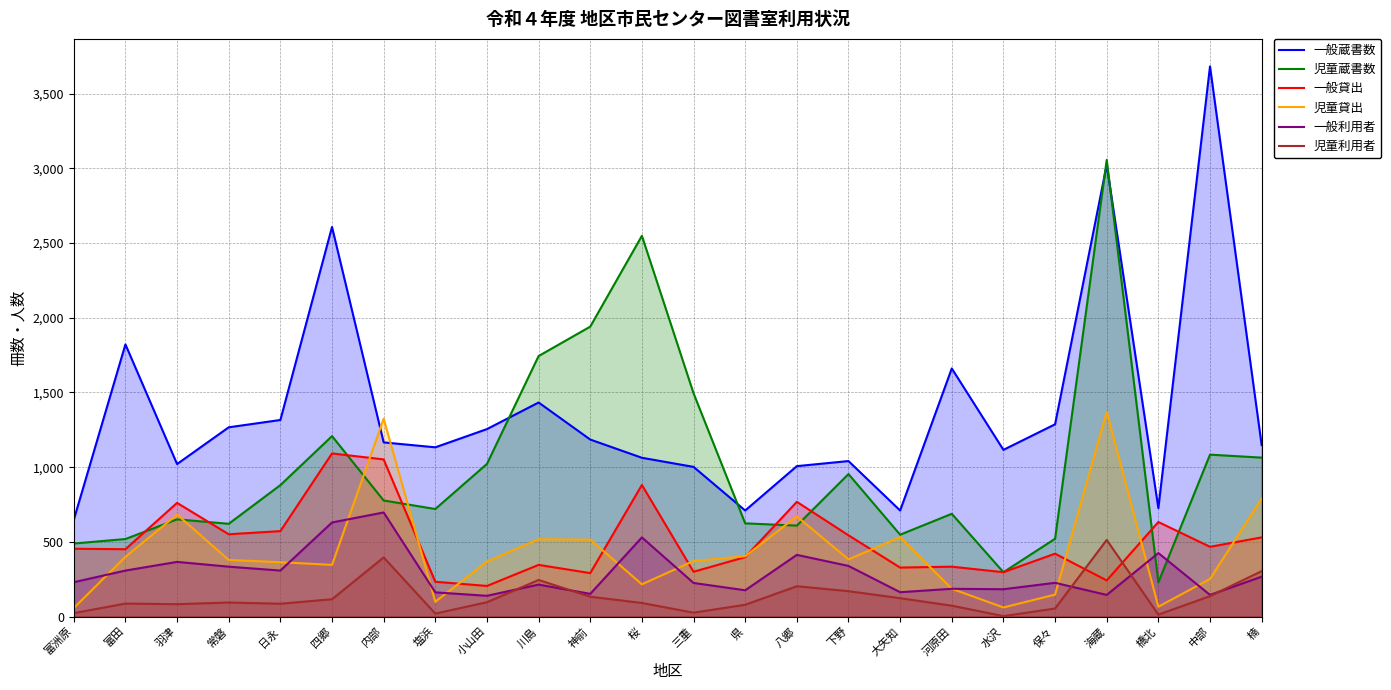

How many data points in 児童蔵書数 are above 777?

11